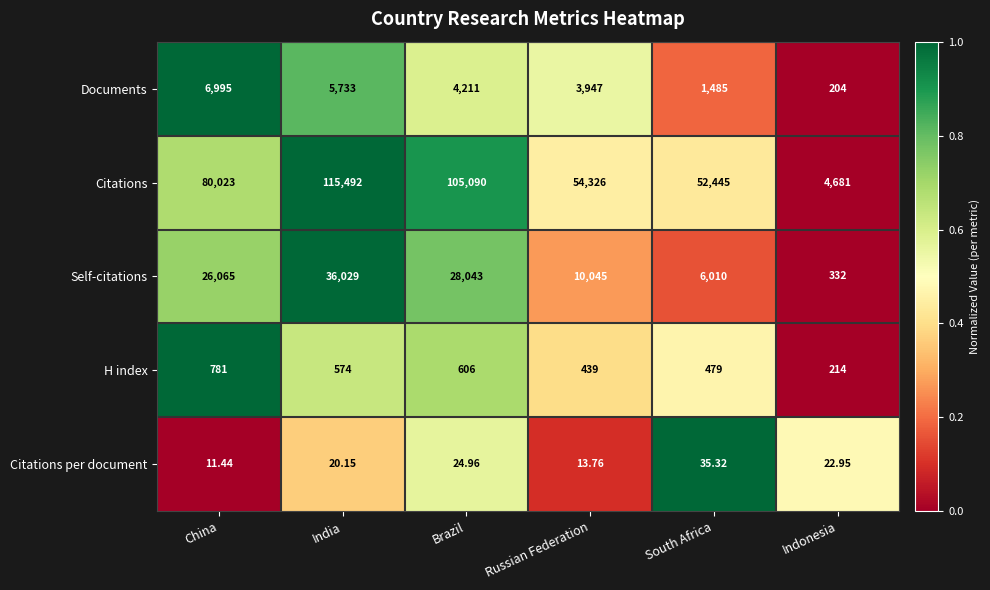

Rank the categories by Documents value from lowest to highest.

Indonesia, South Africa, Russian Federation, Brazil, India, China